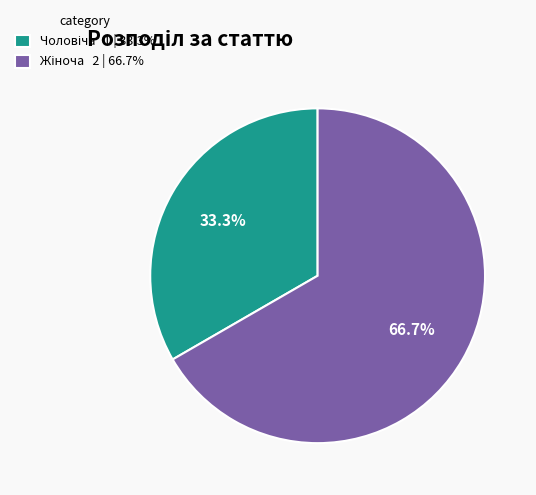

Is there any slice that represents more than half of the pie?

Yes